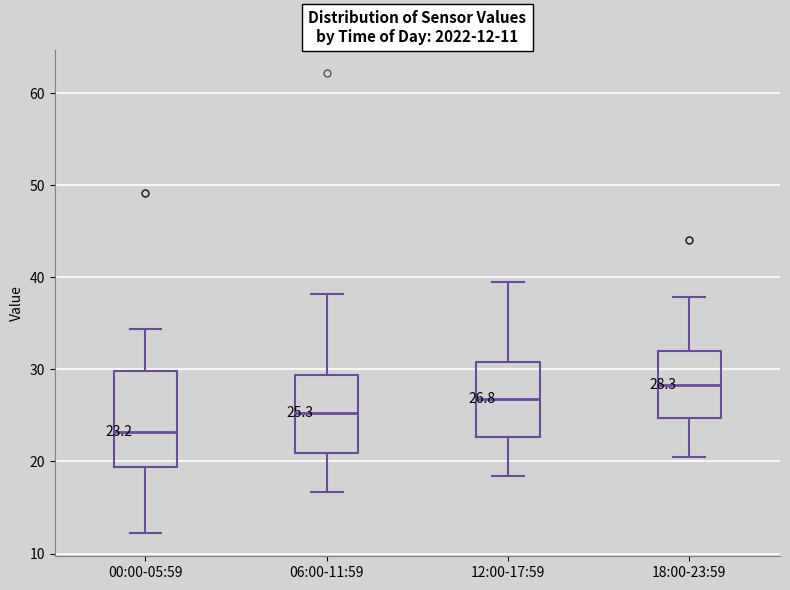

Which box's median line is the lowest?

00:00-05:59